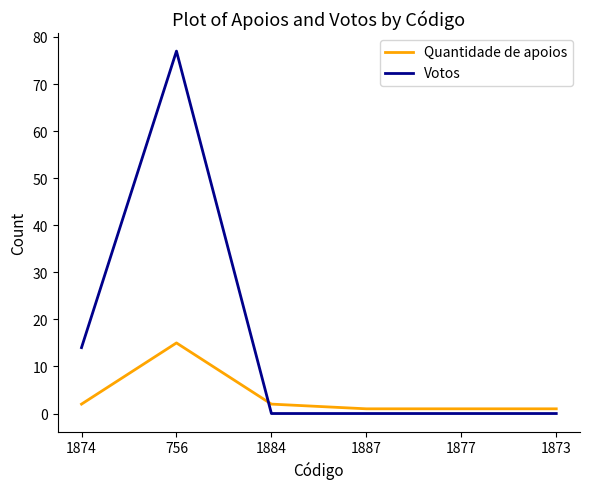

At 1887, list the series in order from smallest to largest.

Votos, Quantidade de apoios